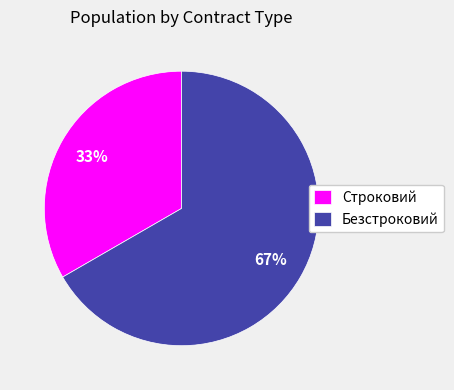

Between Безстроковий and Строковий, which is larger?

Безстроковий